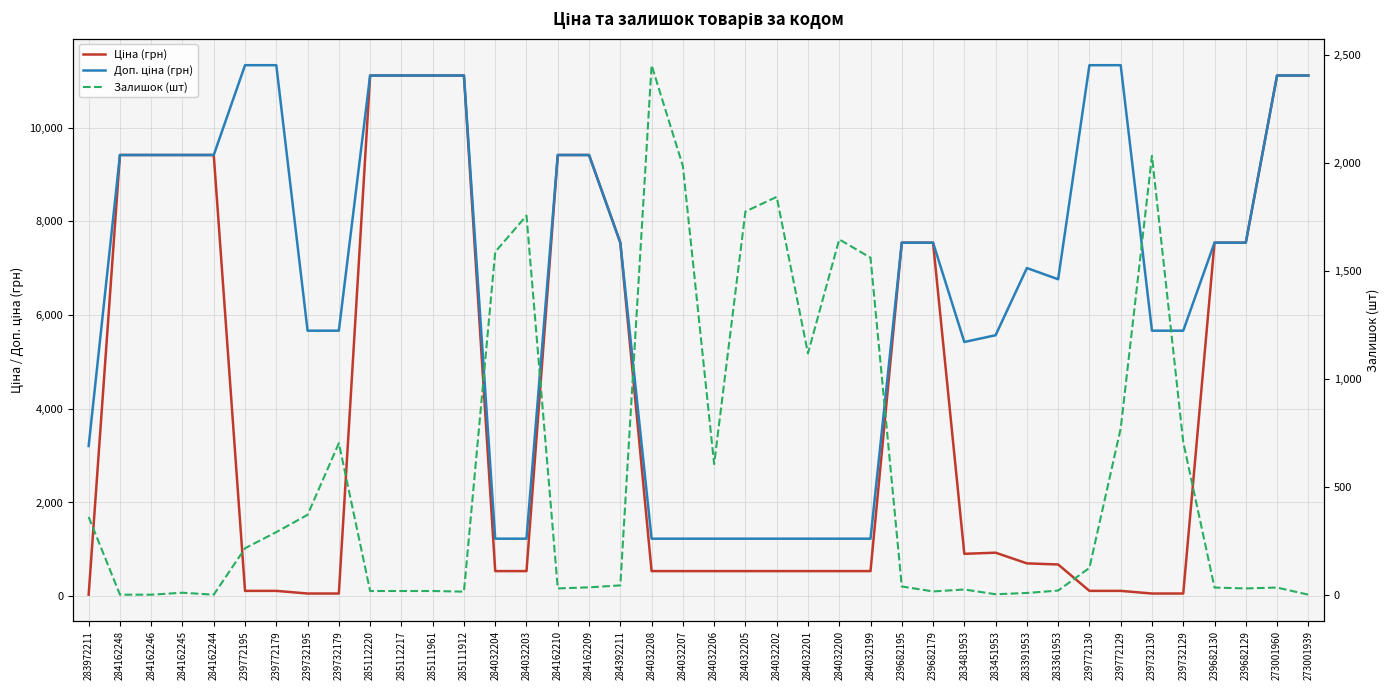

True or false: Ціна (грн) has more than 0 points higher than both neighbors.

True